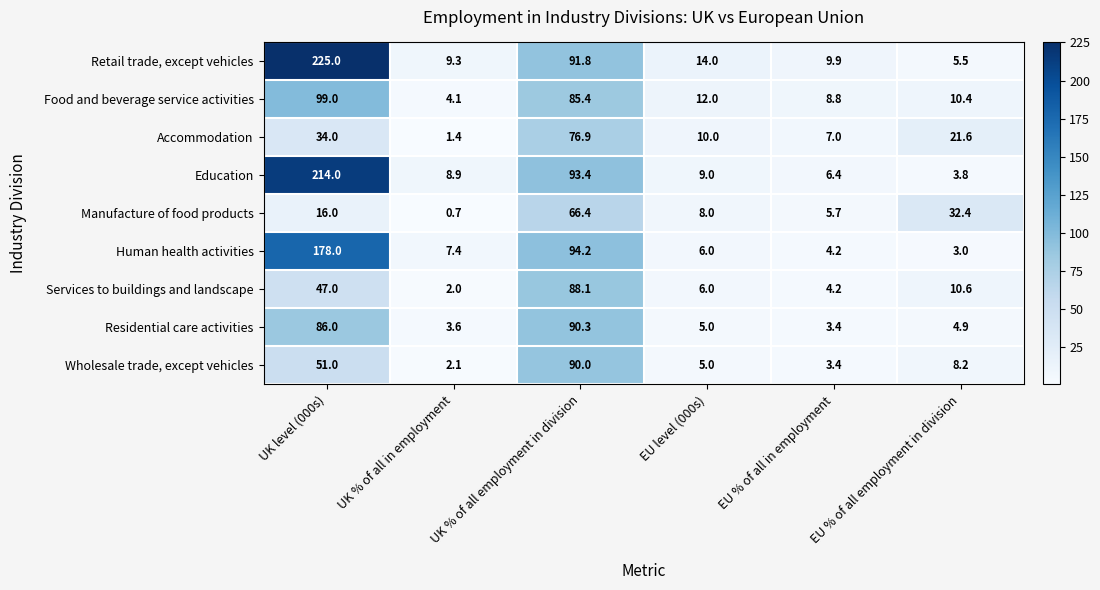

Which series has the largest total across all categories?

Retail trade, except vehicles